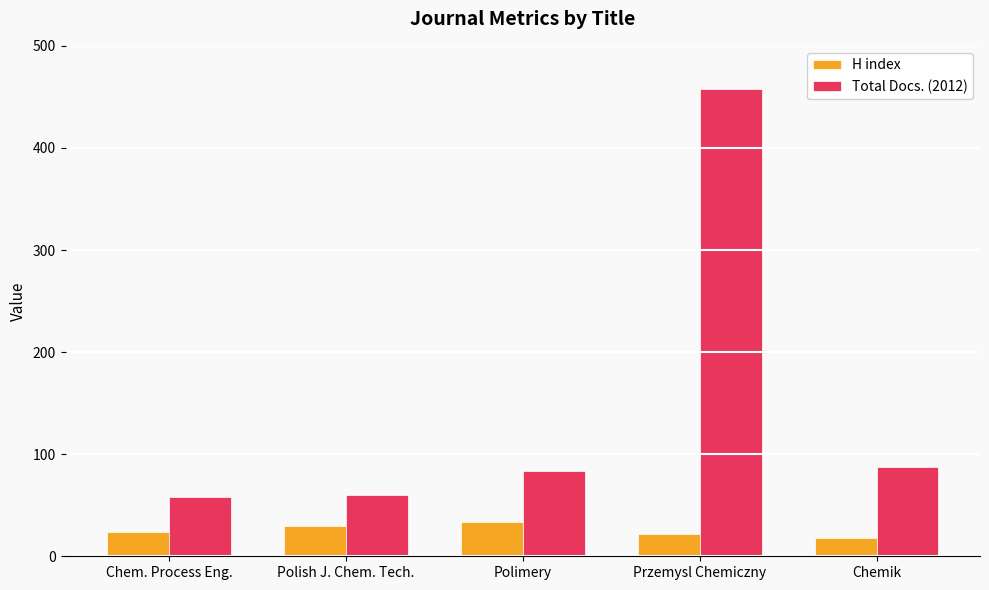

Is it true that H index equals 34 at Polimery?

True